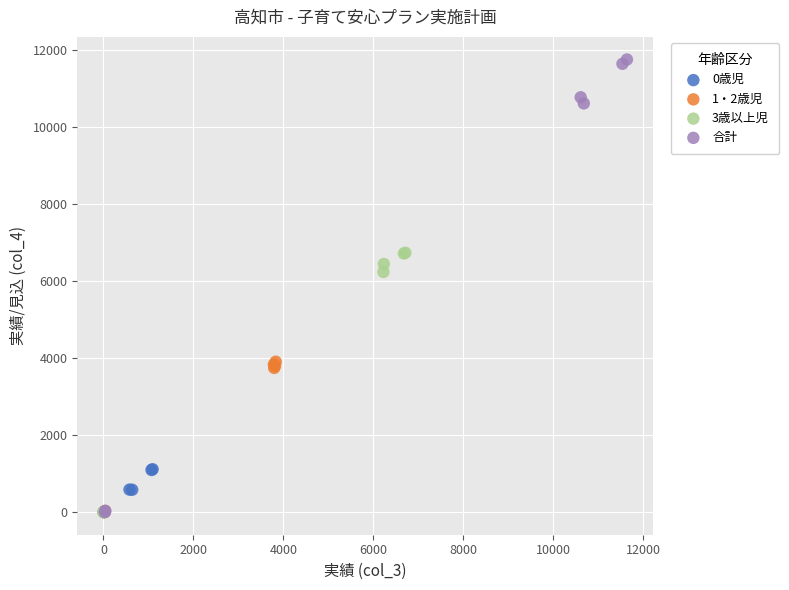

What are all the series names shown in the legend?

0歳児, 1・2歳児, 3歳以上児, 合計